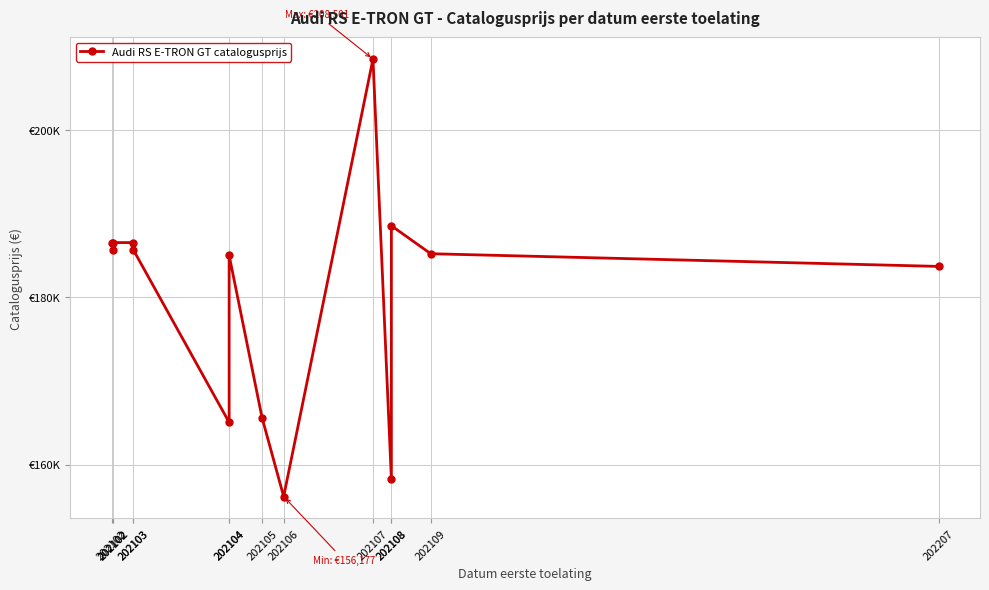

Reading right to left, transcribe all the data shown in this chart.

202207=183698	202109=185215	202108=188563	202108=158251	202107=208501	202106=156177	202105=165613	202104=185018	202104=165042	202103=185669	202103=186546	202102=186546	202102=185669	202102=186546